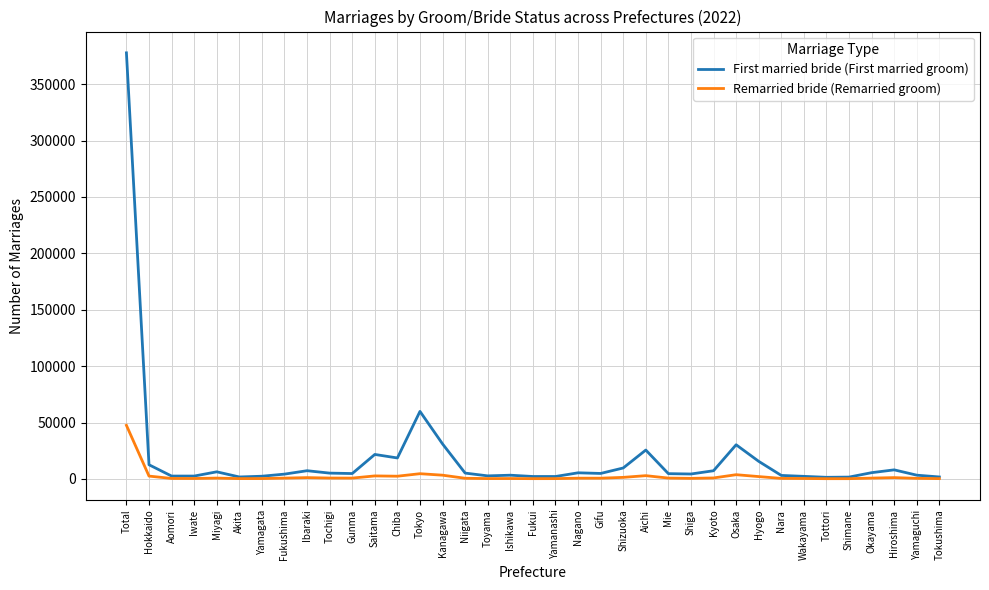

What position from the left is Total?

1